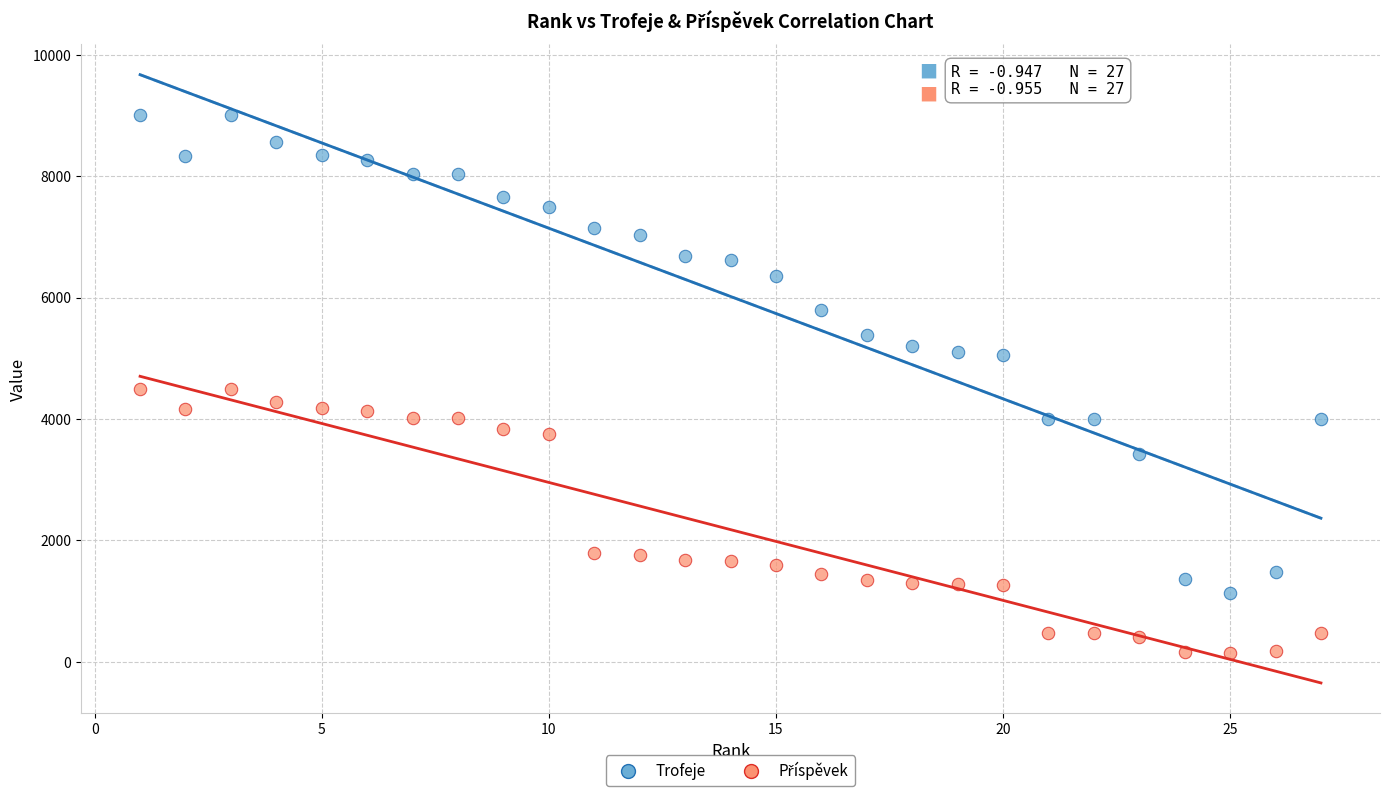

Which series has the widest spread of Y values?

Trofeje